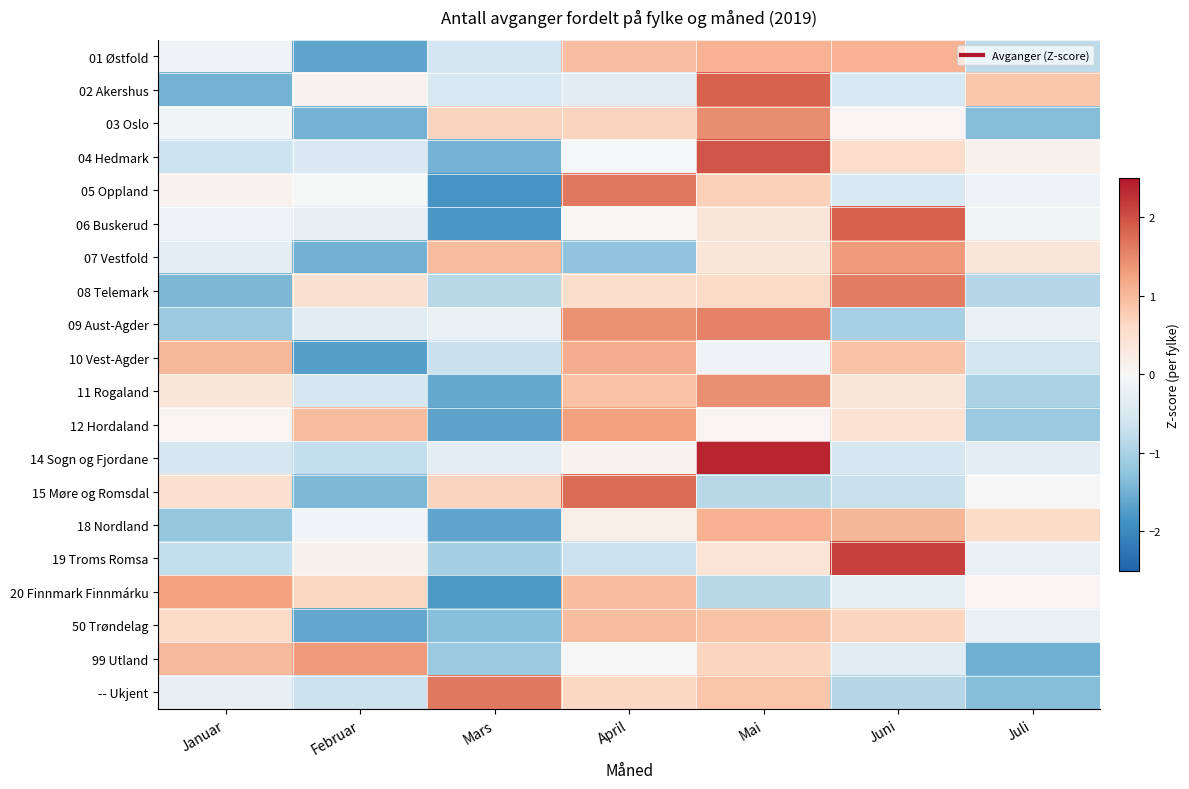

At which category is the sum across all series the highest?

Mai